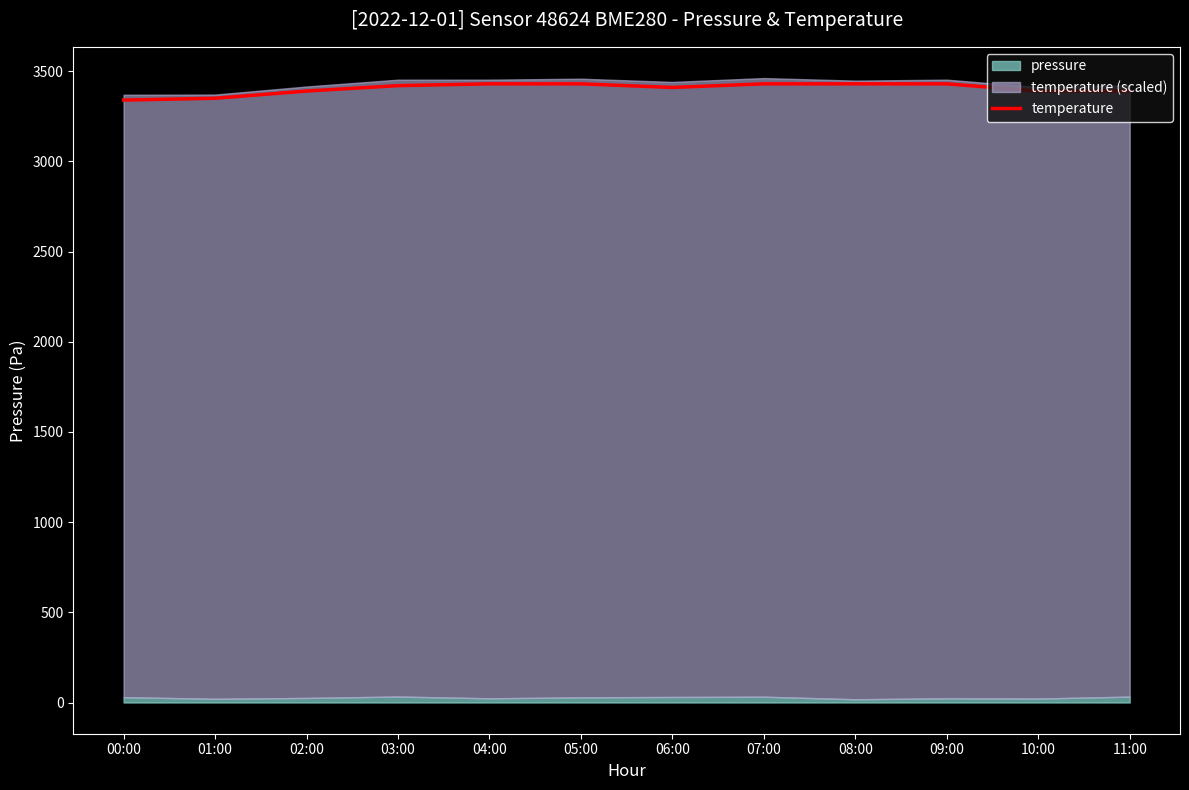

Is it true that the value at 05:00 is 2085?

False